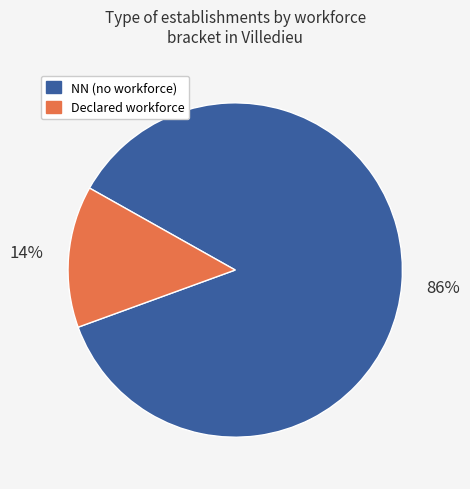

To the nearest percent, what is the average slice percentage?

50%